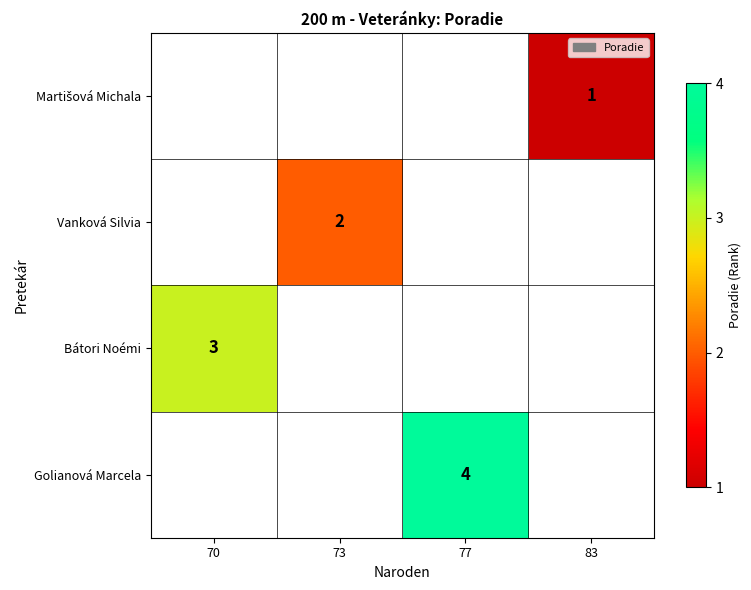

The value of Golianová Marcela at 77 is 6.3. True or false?

False